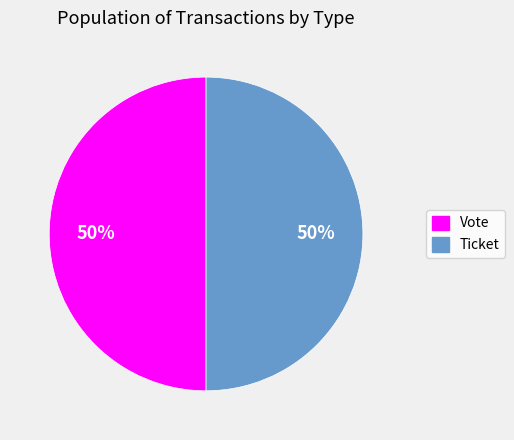

To the nearest percent, what portion does Ticket represent?

50%